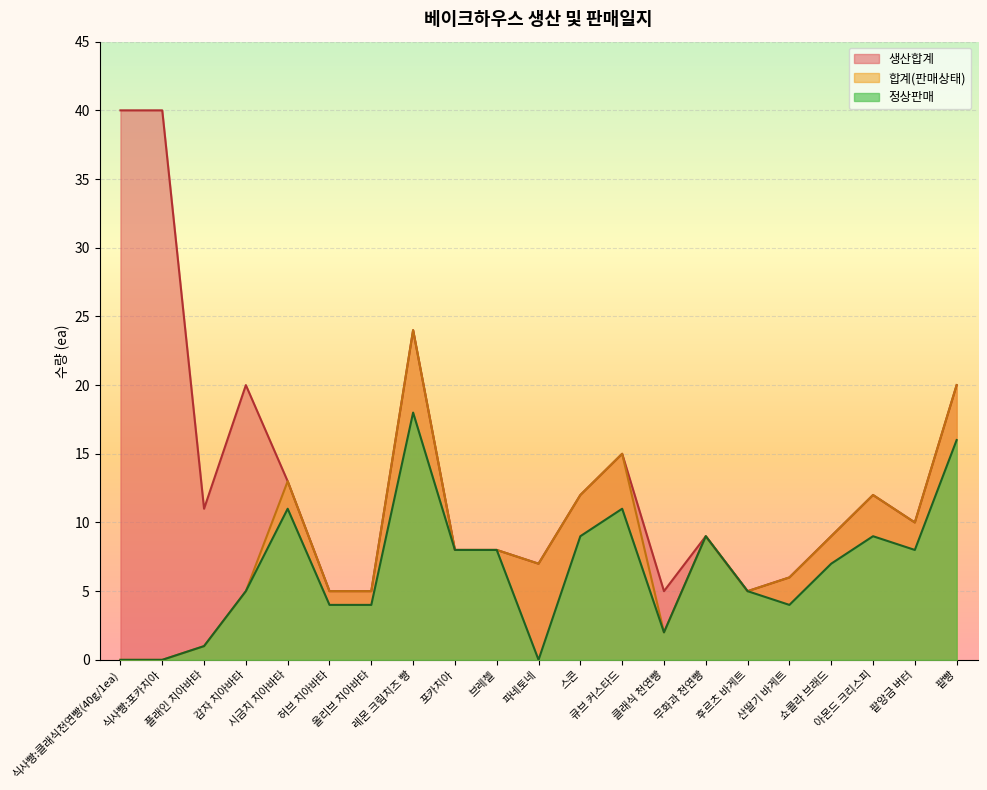

Reading left to right, list all the values displayed in this chart.

합계(판매상태): 식사빵:클래식천연빵(40g/1ea)=0	식사빵:포카치아=0	플래인 치아바타=1	감자 치아바타=5	시금치 치아바타=13	허브 치아바타=5	올리브 치아바타=5	레몬 크림치즈 빵=24	포카치아=8	브레첼=8	파네토네=7	스콘=12	큐브 커스타드=15	클래식 천연빵=2	무화과 천연빵=9	후르츠 바게트=5	산딸기 바게트=6	쇼콜라 브래드=9	아몬드 크리스피=12	팥앙금 버터=10	팥빵=20
생산합계: 식사빵:클래식천연빵(40g/1ea)=40	식사빵:포카치아=40	플래인 치아바타=11	감자 치아바타=20	시금치 치아바타=13	허브 치아바타=5	올리브 치아바타=5	레몬 크림치즈 빵=24	포카치아=8	브레첼=8	파네토네=7	스콘=12	큐브 커스타드=15	클래식 천연빵=5	무화과 천연빵=9	후르츠 바게트=5	산딸기 바게트=6	쇼콜라 브래드=9	아몬드 크리스피=12	팥앙금 버터=10	팥빵=20
정상판매: 식사빵:클래식천연빵(40g/1ea)=0	식사빵:포카치아=0	플래인 치아바타=1	감자 치아바타=5	시금치 치아바타=11	허브 치아바타=4	올리브 치아바타=4	레몬 크림치즈 빵=18	포카치아=8	브레첼=8	파네토네=0	스콘=9	큐브 커스타드=11	클래식 천연빵=2	무화과 천연빵=9	후르츠 바게트=5	산딸기 바게트=4	쇼콜라 브래드=7	아몬드 크리스피=9	팥앙금 버터=8	팥빵=16